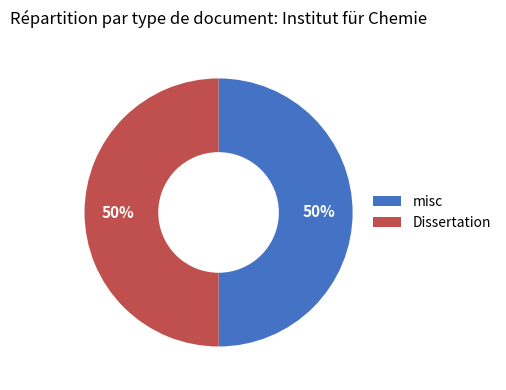

To the nearest percent, what portion does Dissertation represent?

50%